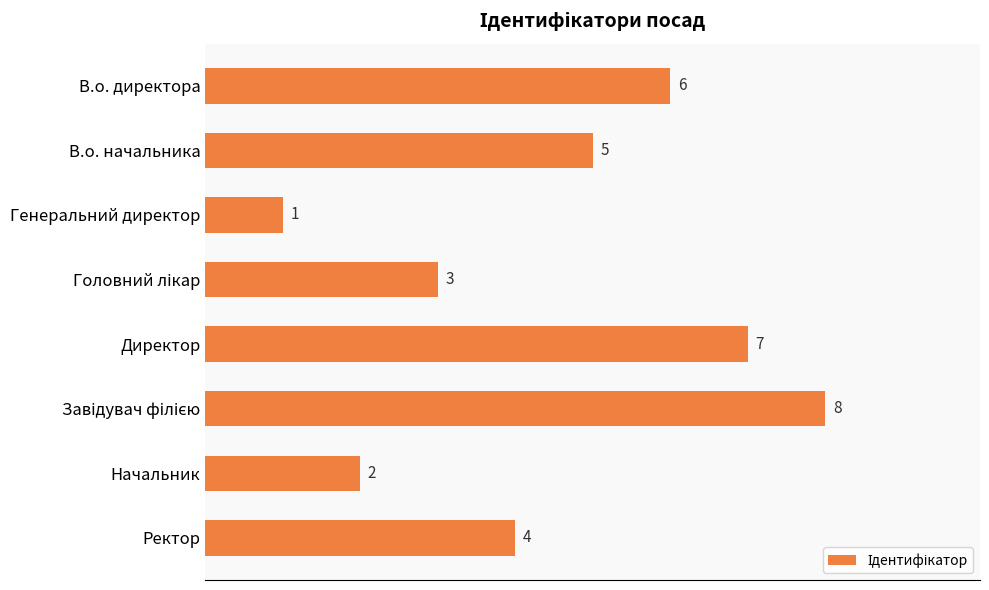

What is the minimum value shown in the chart?

1